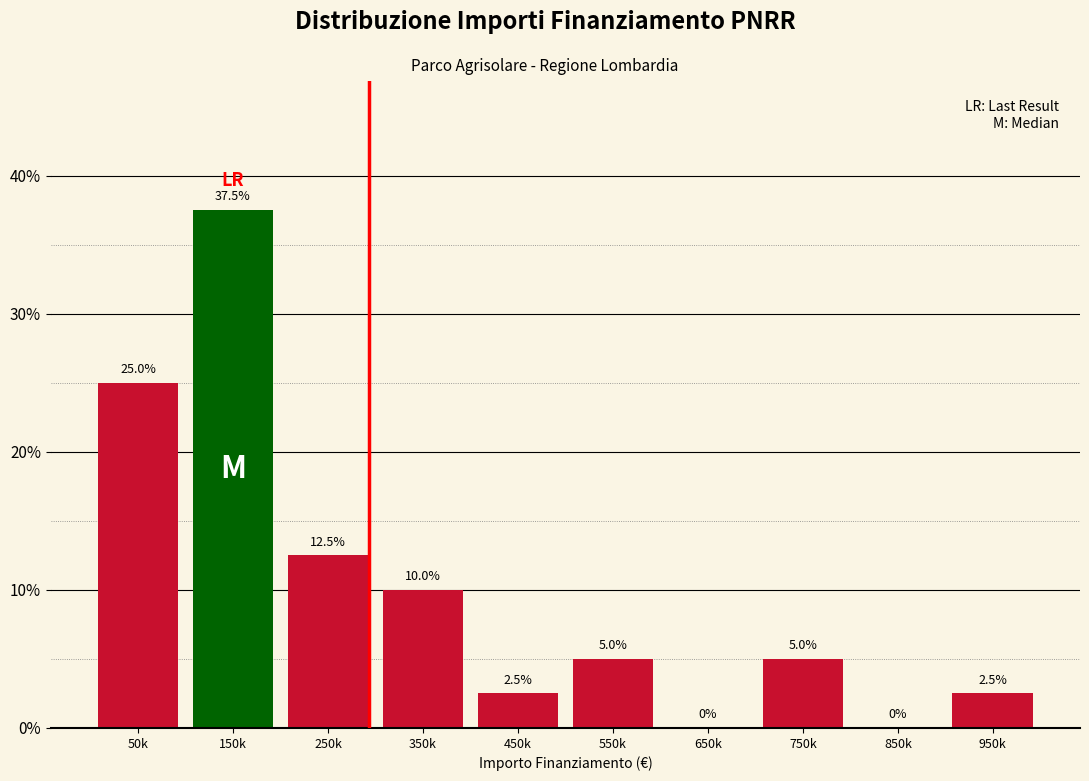

Reading left to right, list all the values displayed in this chart.

50k=25.0	150k=37.5	250k=12.5	350k=10.0	450k=2.5	550k=5.0	650k=0.0	750k=5.0	850k=0.0	950k=2.5